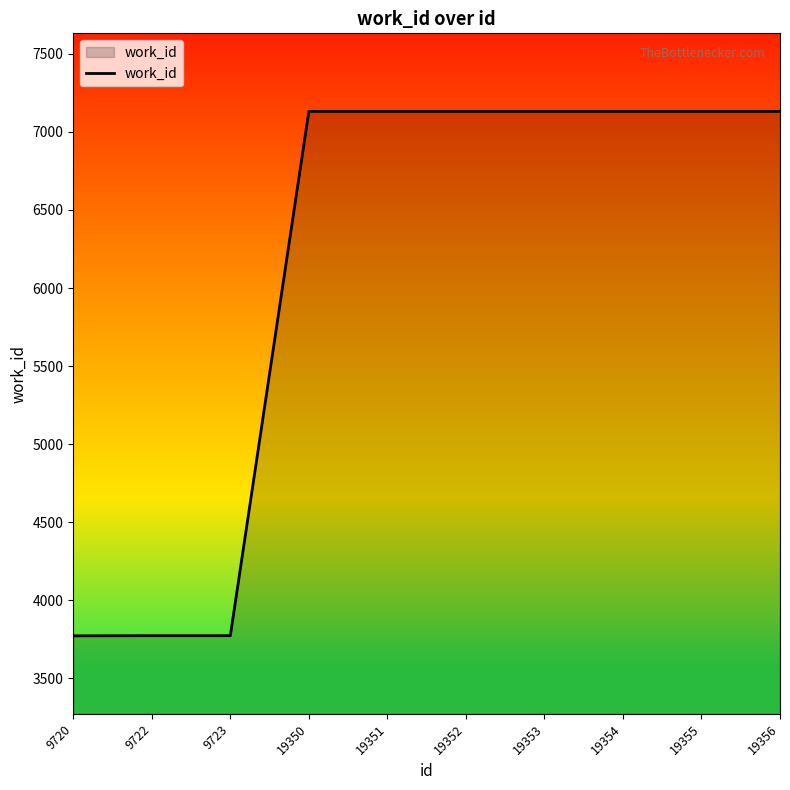

What is the difference between the values at 9722 and 19355?

3360